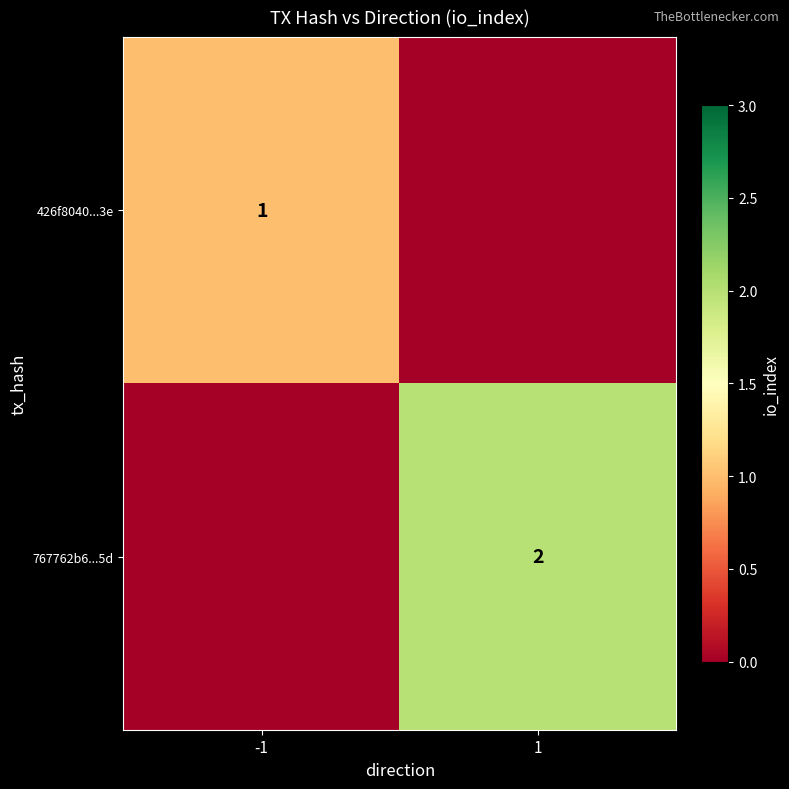

Is the value of 767762b6...5d at 1 greater than the value of 426f8040...3e at -1?

Yes